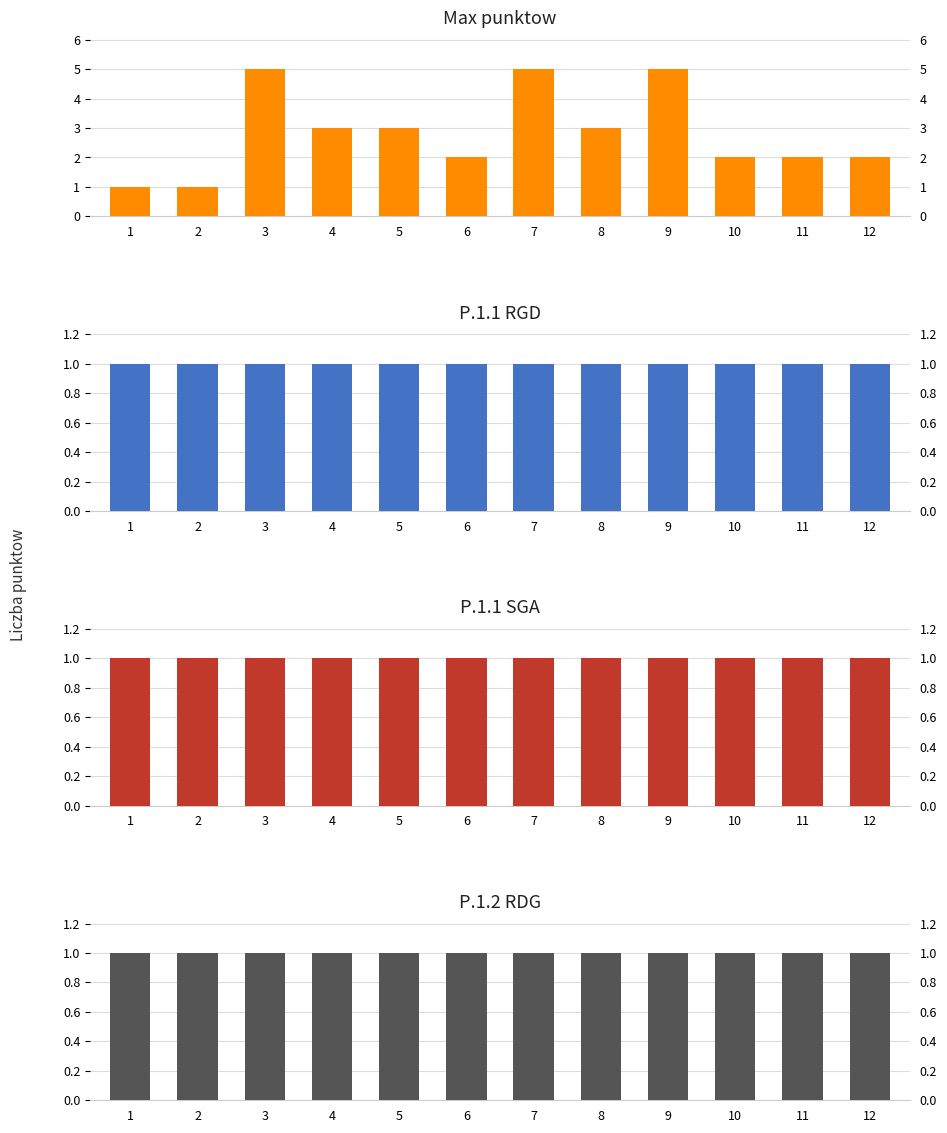

The P.1.1 RGD series shows 2 at 11. True or false?

False